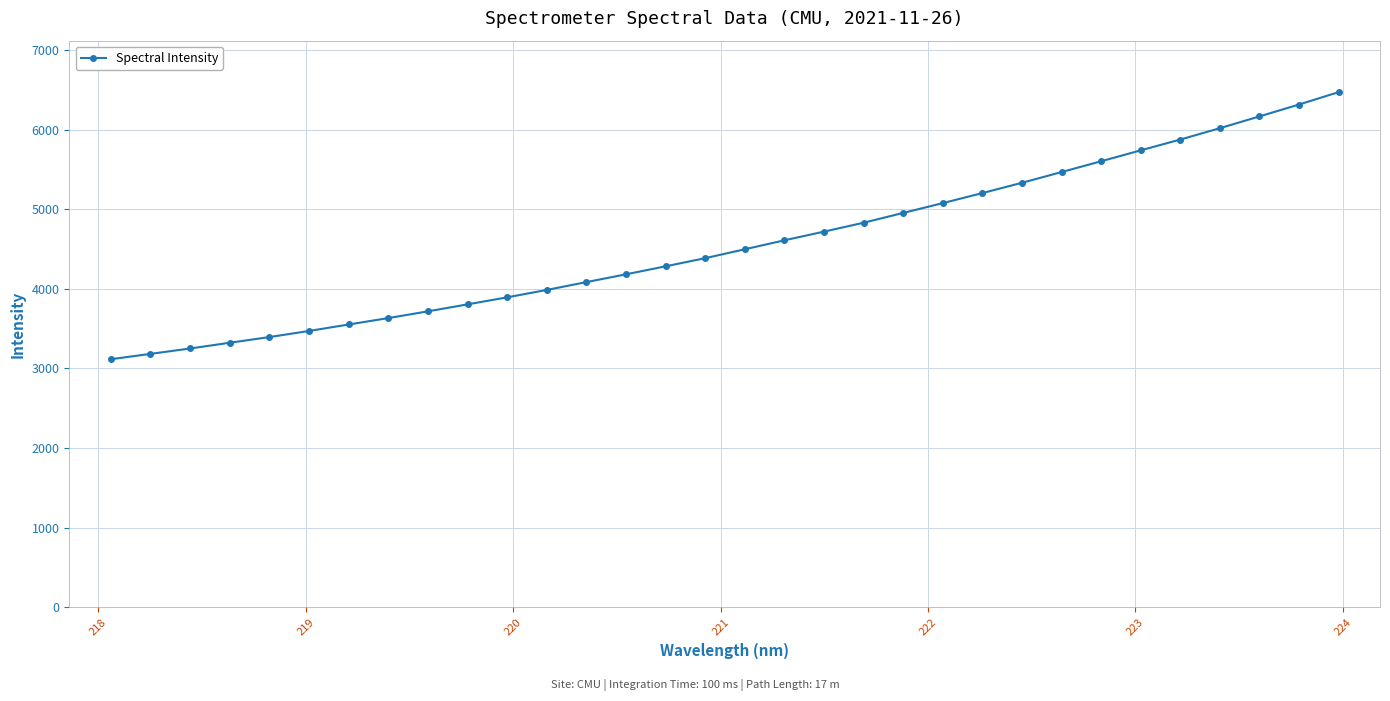

Does the chart have visible grid lines?

Yes